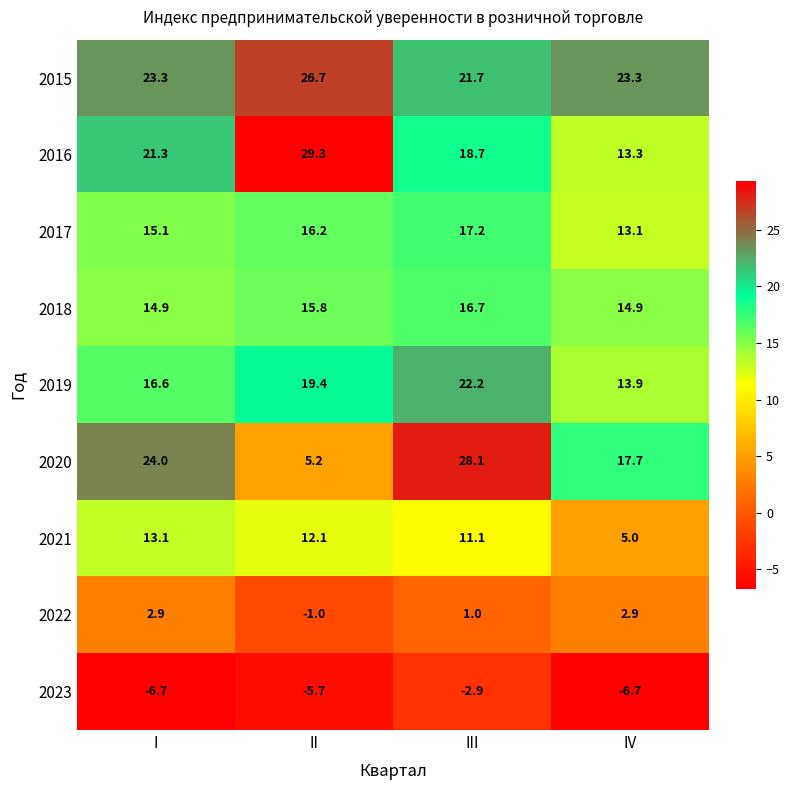

True or false: 2015 has a value of 35.2 at II.

False